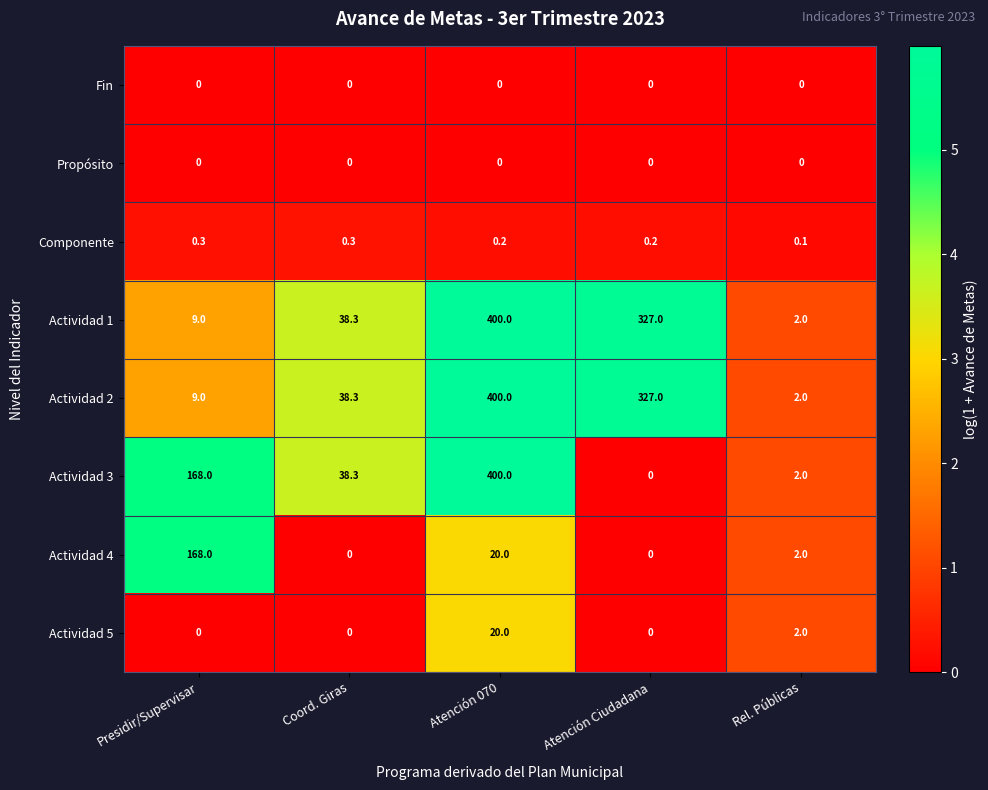

Which series has the largest range (max minus min)?

Actividad 3